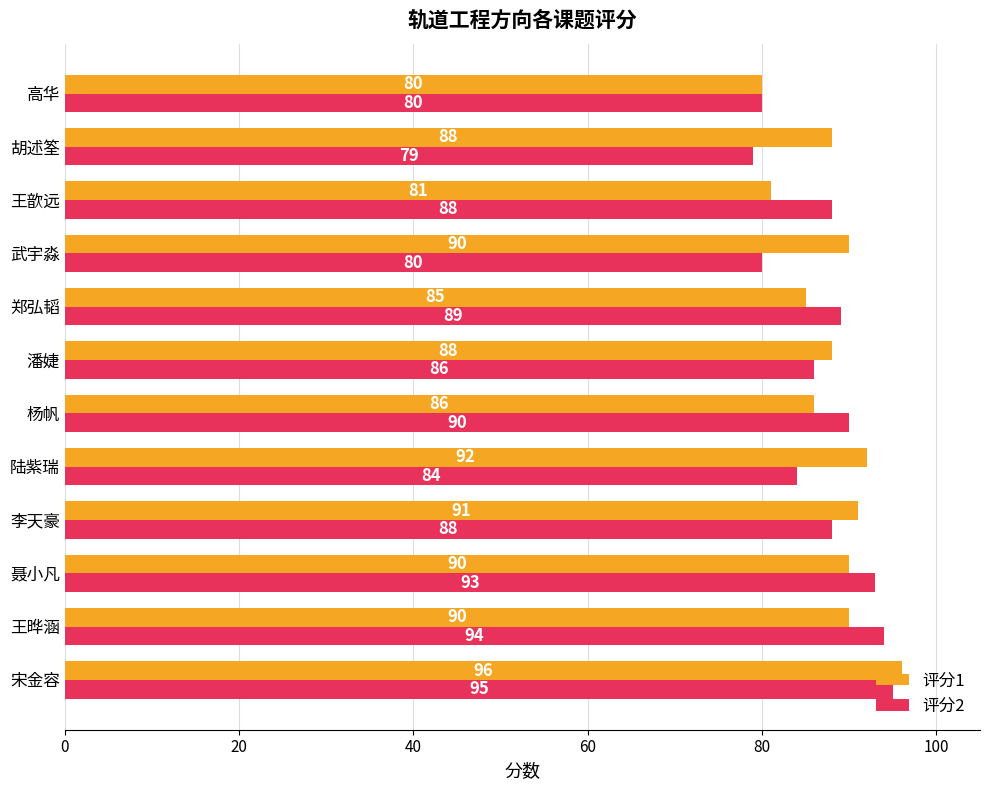

How many values in the 评分1 series are below 90?

6